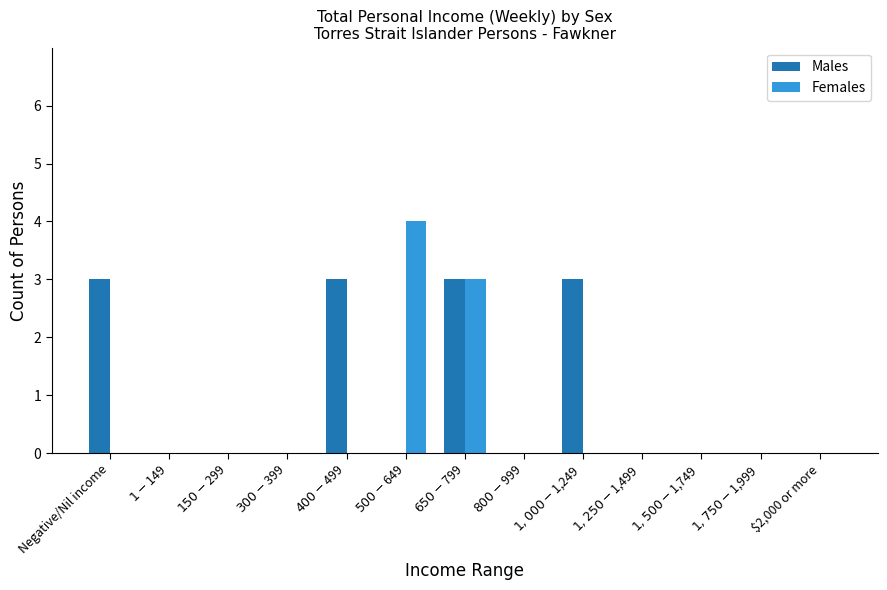

Count the number of categories in the chart.

13